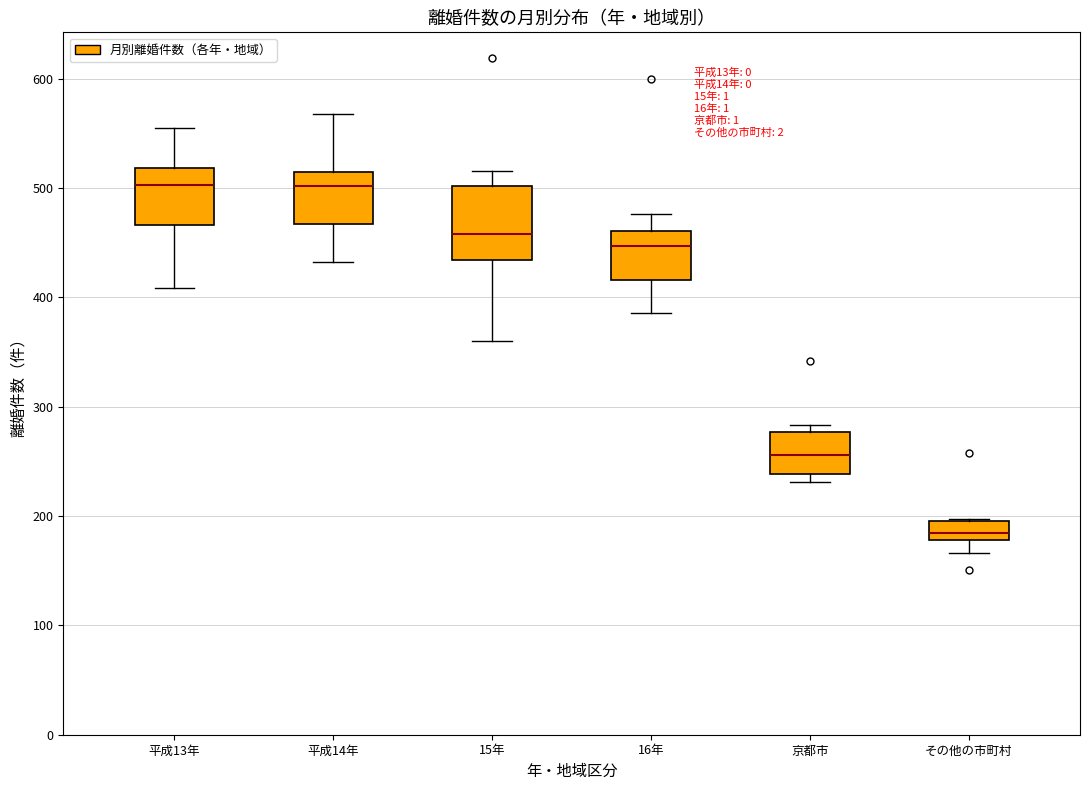

Reading left to right, read every box against the y-axis: the position of its median line, the range the box covers, and the ends of its whiskers. The values are not printed on the chart, so give them approximately, as read against the axis.

平成13年: median 500, box 470 to 520, whiskers 410 to 560
平成14年: median 500, box 470 to 520, whiskers 430 to 570
15年: median 460, box 430 to 500, whiskers 360 to 520
16年: median 450, box 420 to 460, whiskers 390 to 480
京都市: median 260, box 240 to 280, whiskers 230 to 280 (just above the box's upper edge)
その他の市町村: median 180 (inside the box), box 180 to 200, whiskers 170 to 200